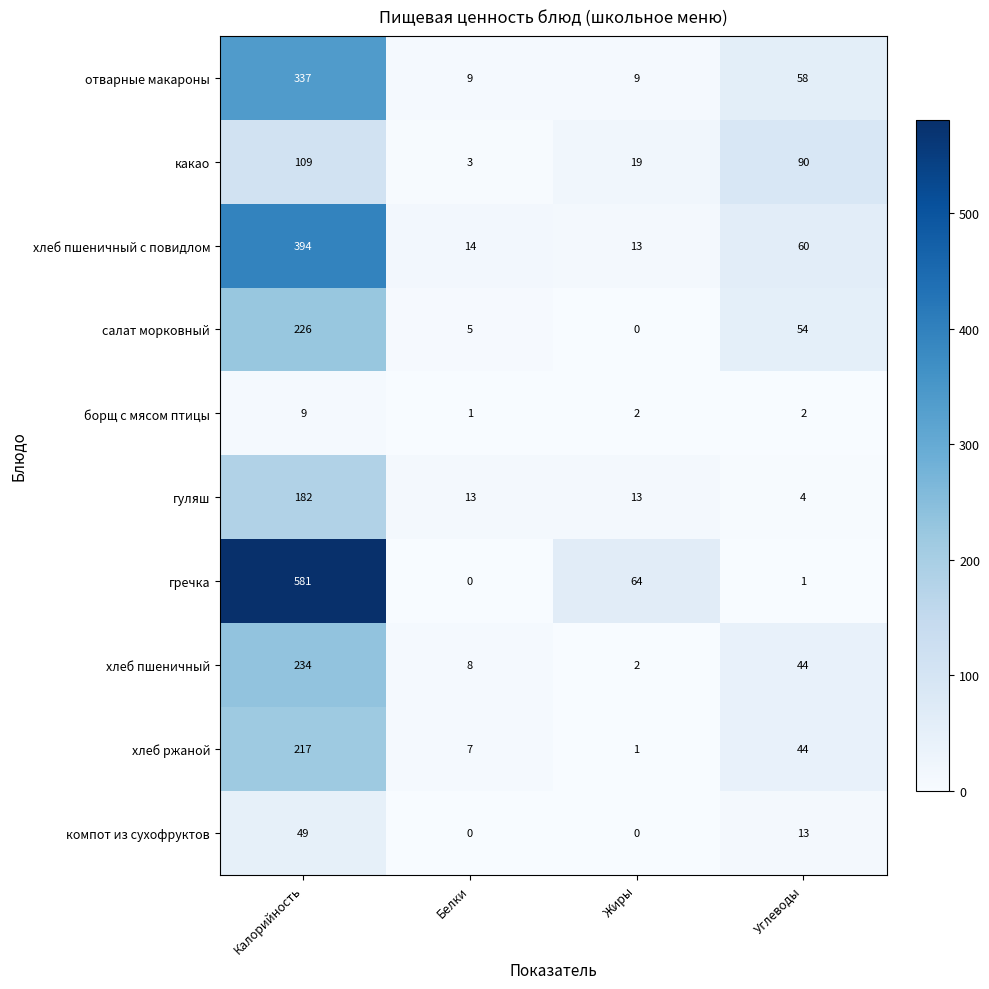

Read the отварные макароны value at Жиры.

9